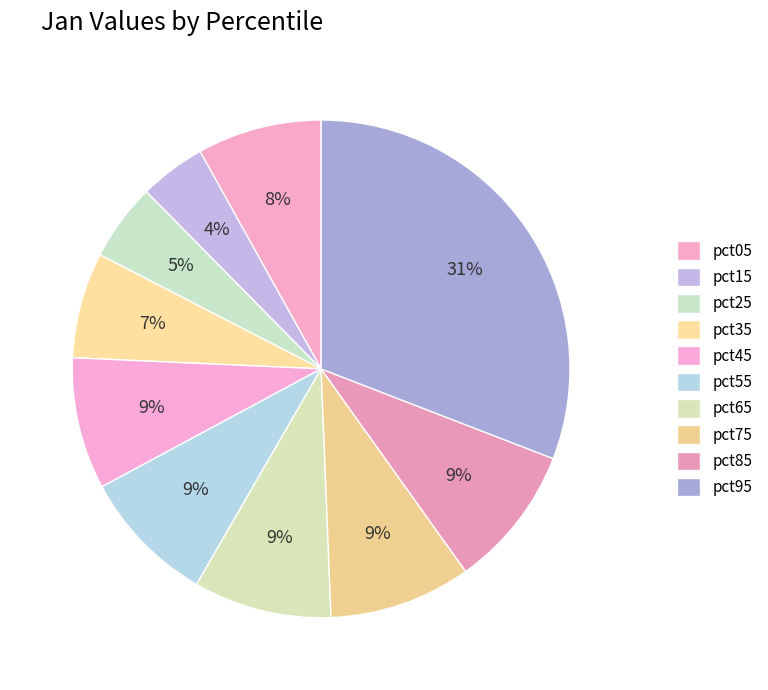

Count the number of slices in the pie.

10